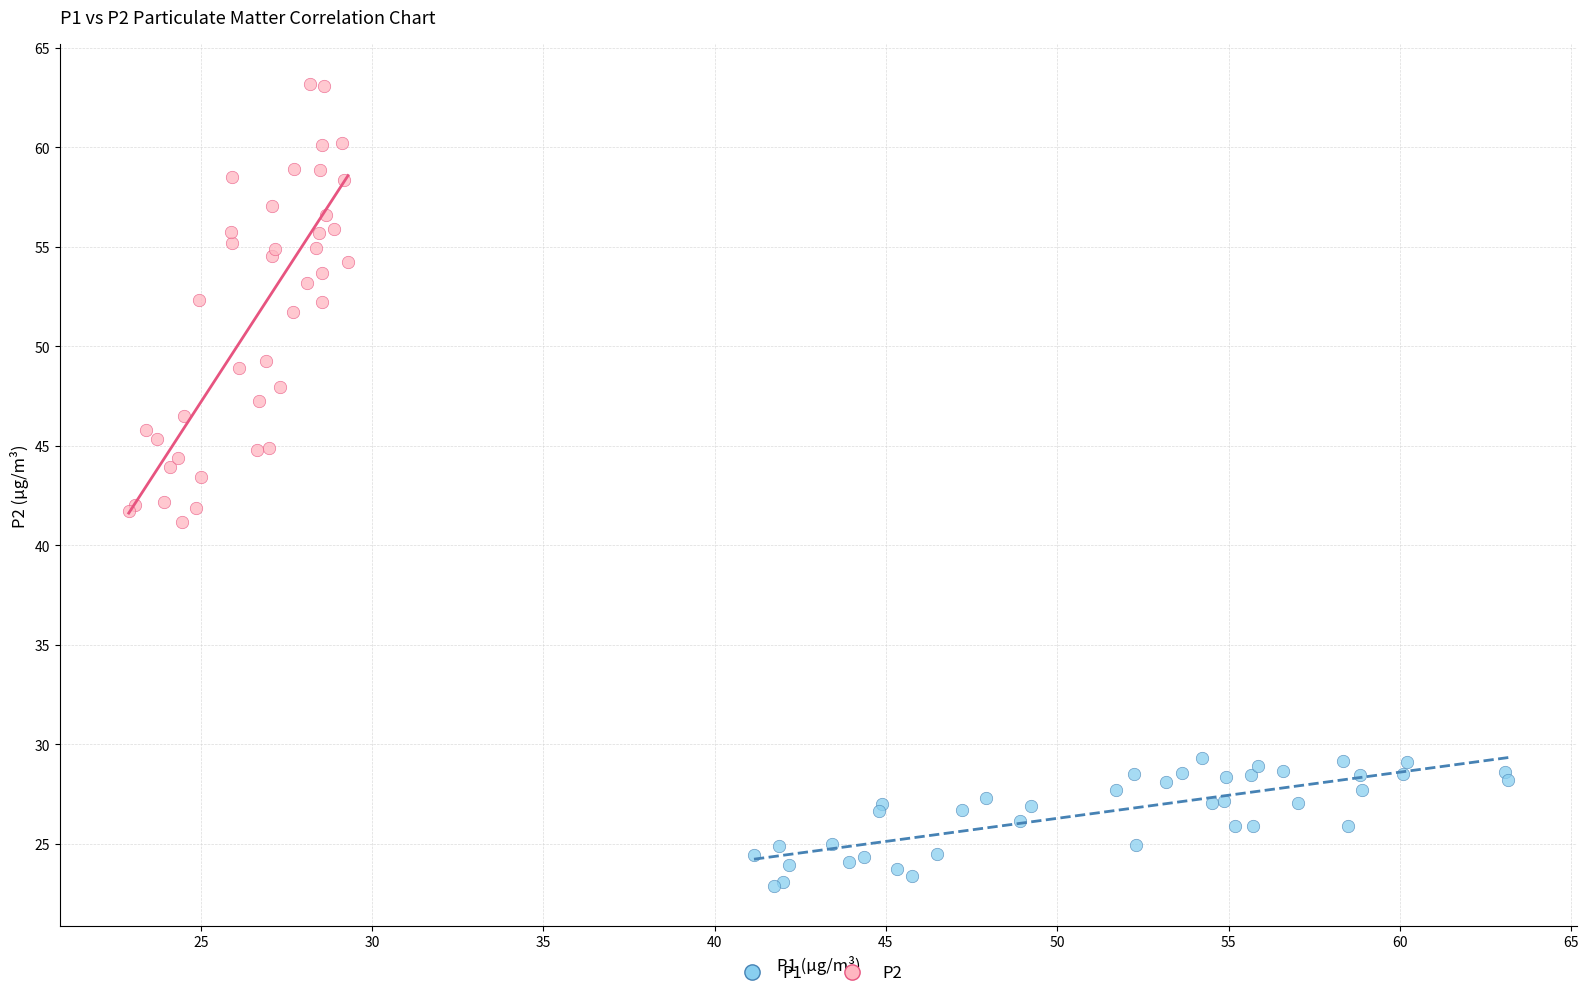

Which series has the widest spread of Y values?

P2